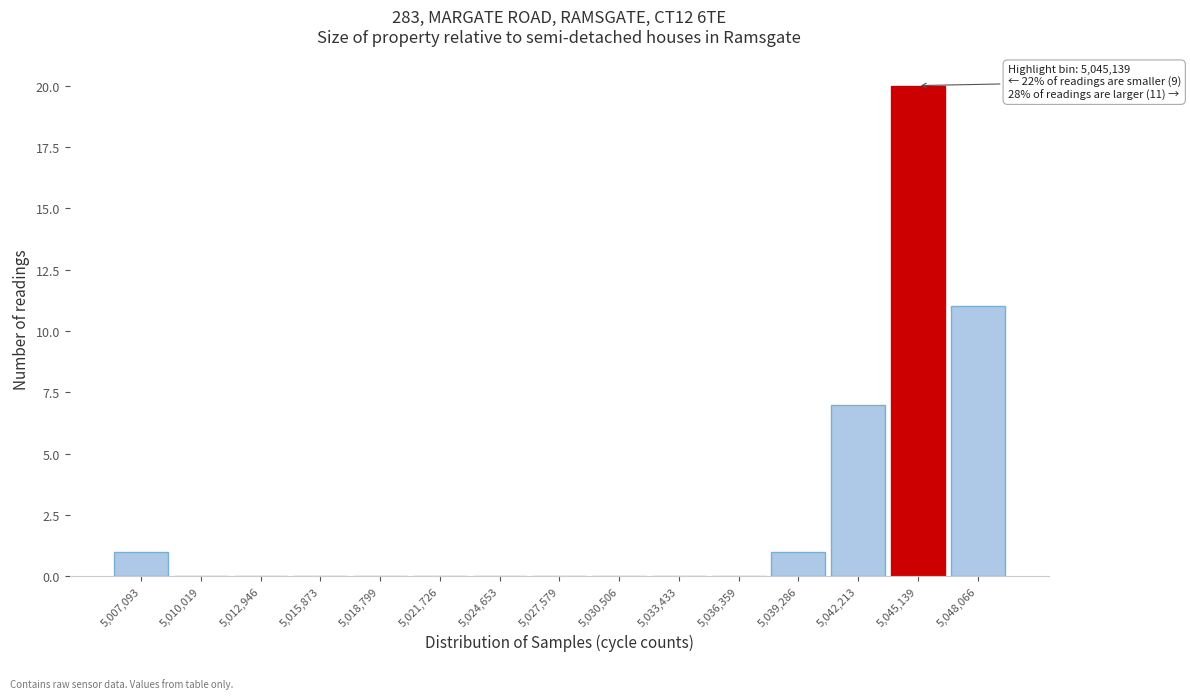

Reading left to right, what are all the values shown in this chart?

5,007,093=1	5,010,019=0	5,012,946=0	5,015,873=0	5,018,799=0	5,021,726=0	5,024,653=0	5,027,579=0	5,030,506=0	5,033,433=0	5,036,359=0	5,039,286=1	5,042,213=7	5,045,139=20	5,048,066=11